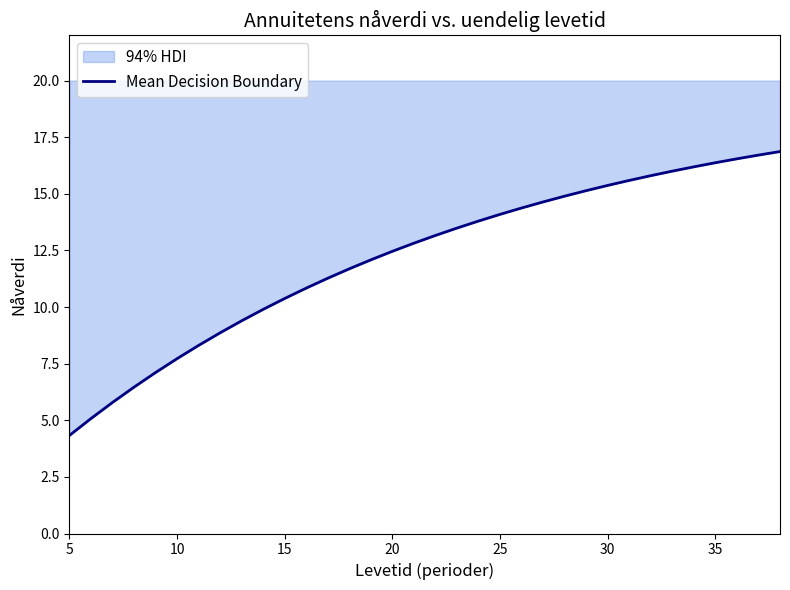

What is the value of the 13th point from the left?

11.3